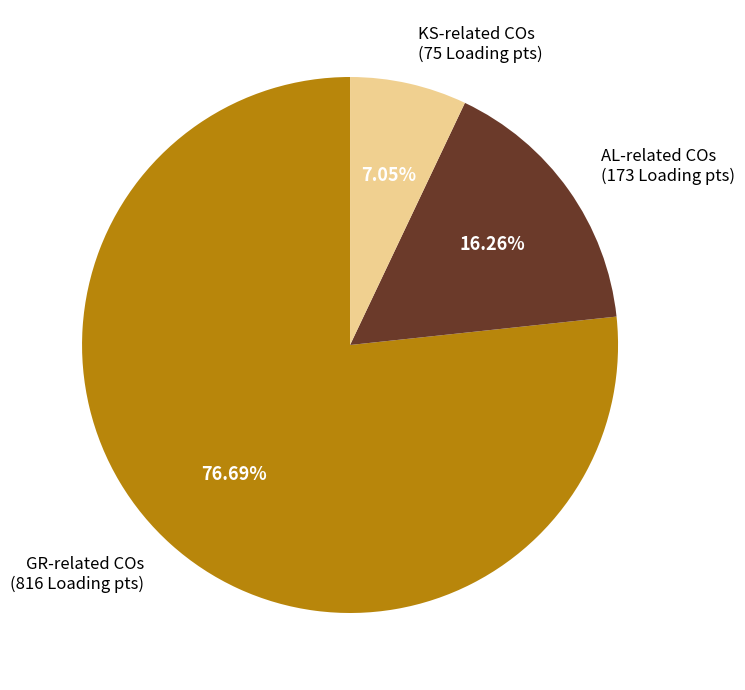

Combined, do AL-related COs (173 Loading pts) and KS-related COs (75 Loading pts) account for over 50%?

No